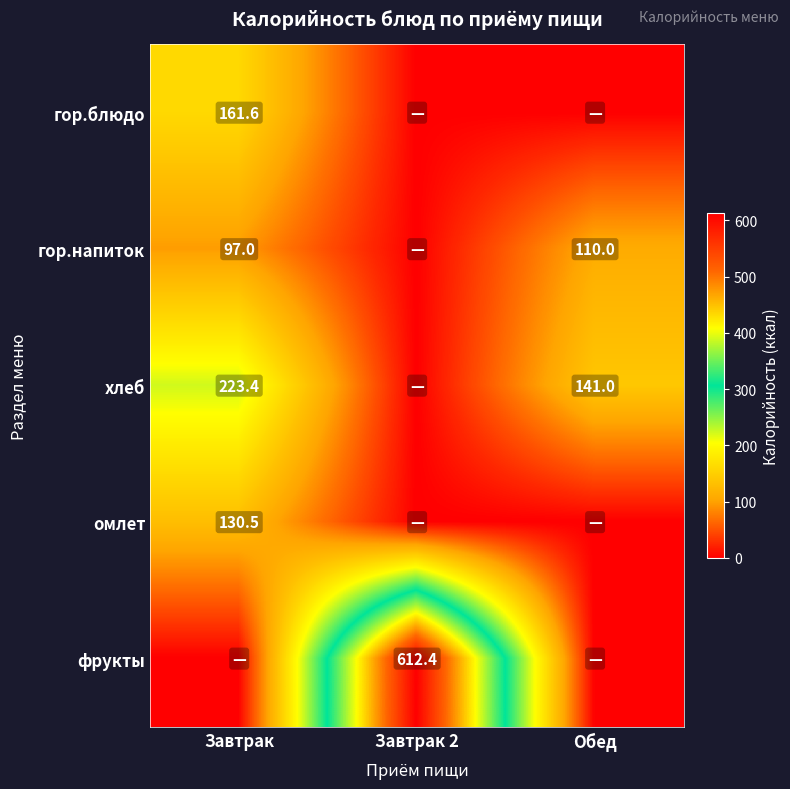

Is the value of гор.напиток at Завтрак greater than the value of гор.блюдо at Завтрак?

No